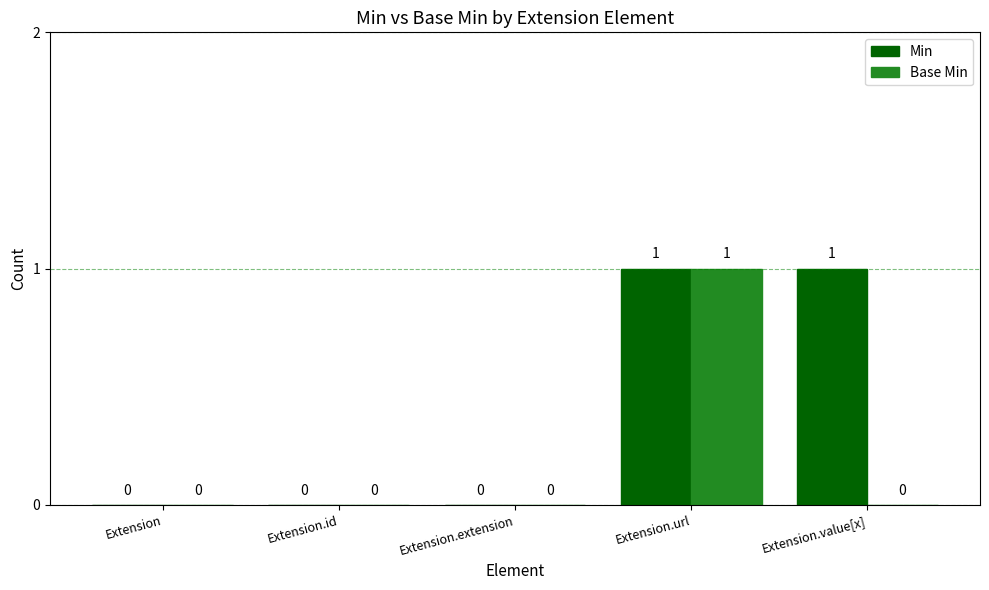

The Min series shows 1 at Extension.extension. True or false?

False